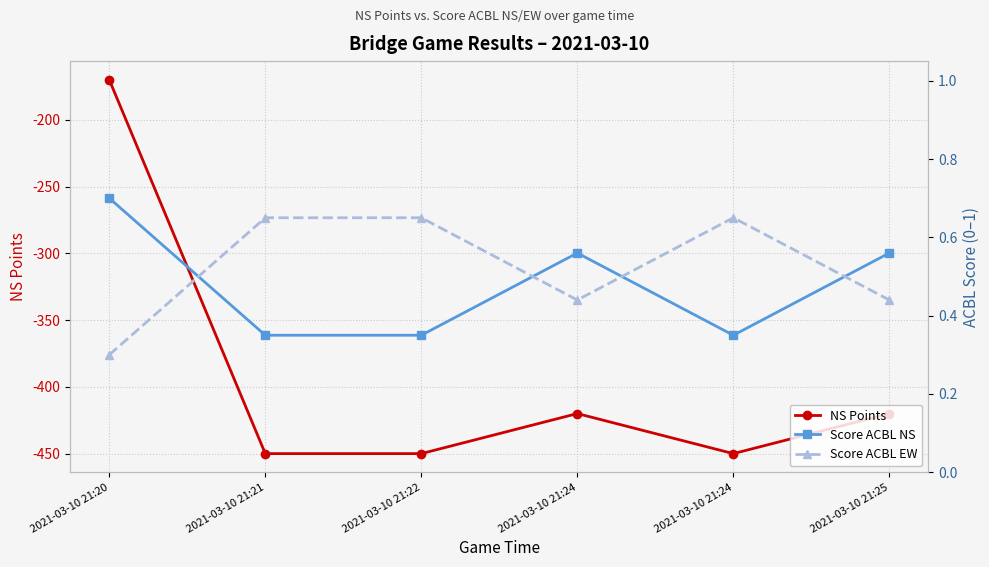

Rank the series at 2021-03-10 21:22 from lowest to highest value.

NS Points, Score ACBL NS, Score ACBL EW